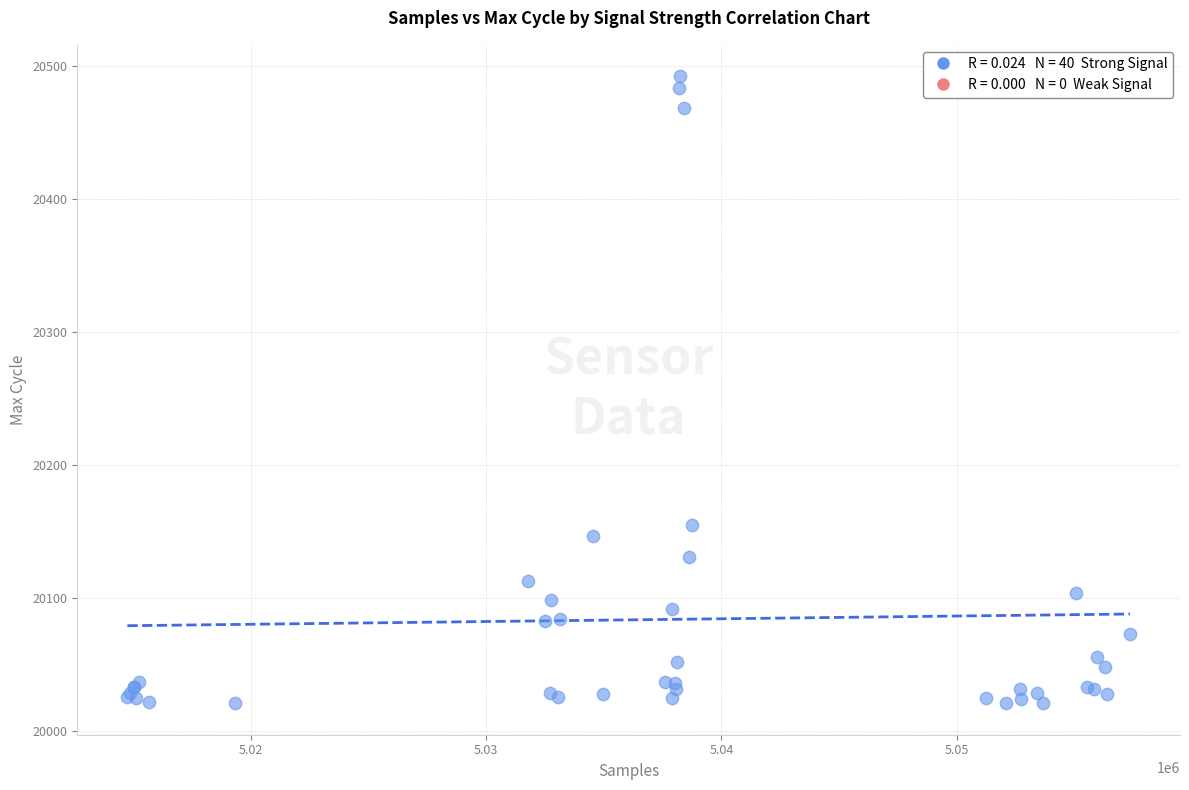

What Y value in the scatter plot is closest to 20256?

20155